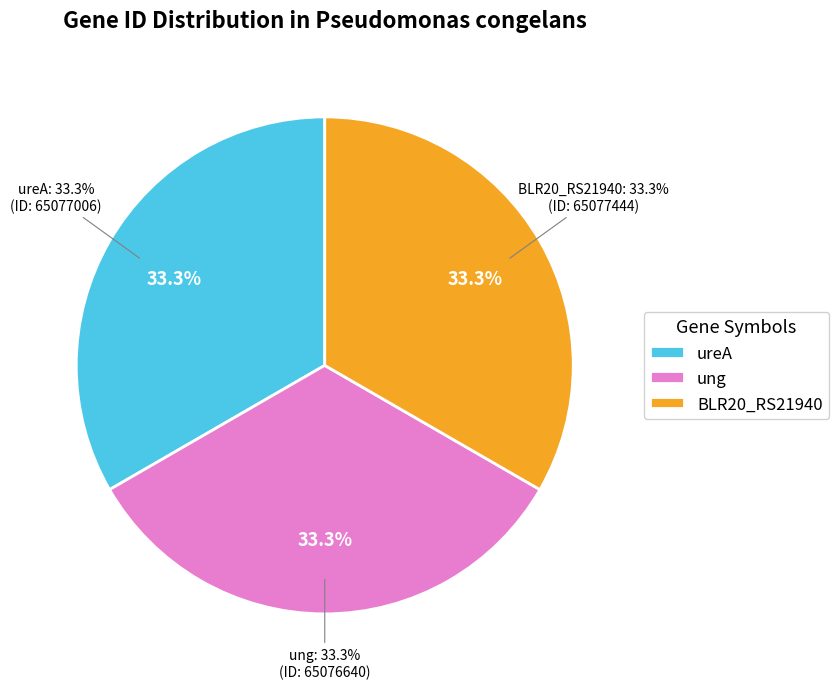

Approximately how many times larger is the value at ureA compared to BLR20_RS21940?

1.0